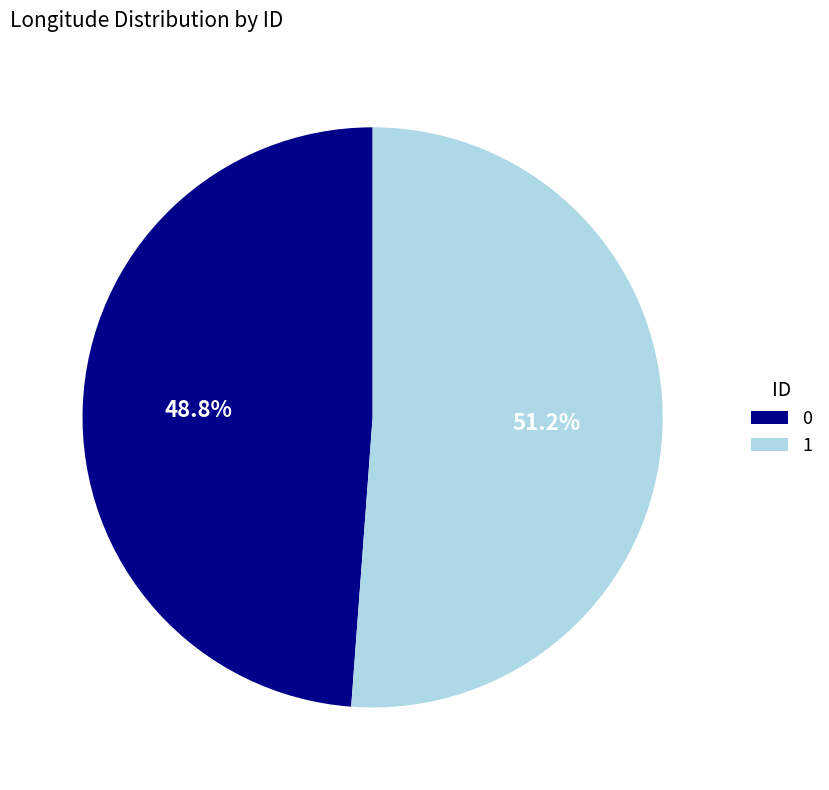

The 0 slice represents 49% of the pie. True or false?

True